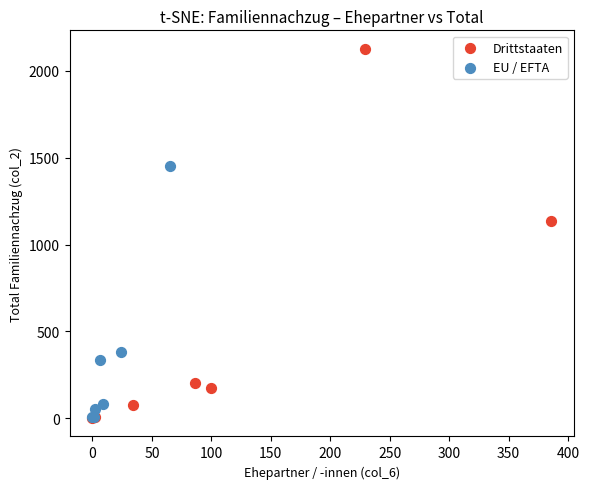

What are all the series names shown in the legend?

Drittstaaten, EU / EFTA